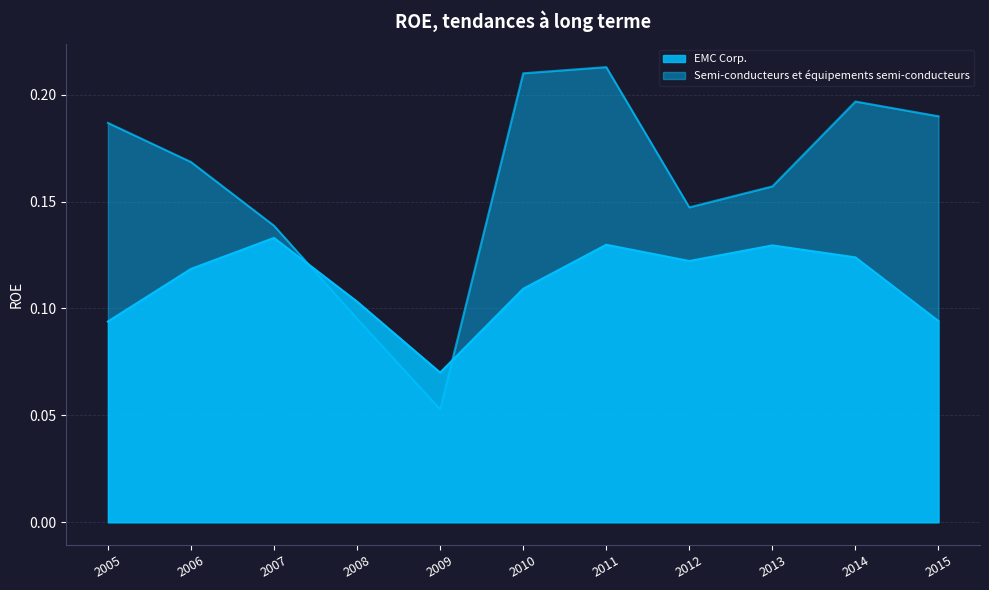

Does the chart display data point markers on the line(s)?

No